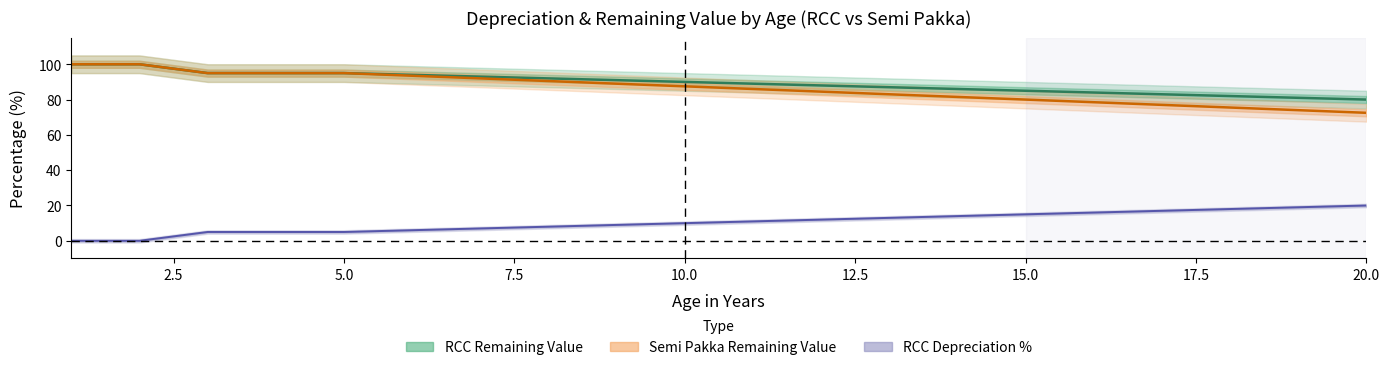

What is the average value of the Semi Pakka Remaining Value series?

86.5